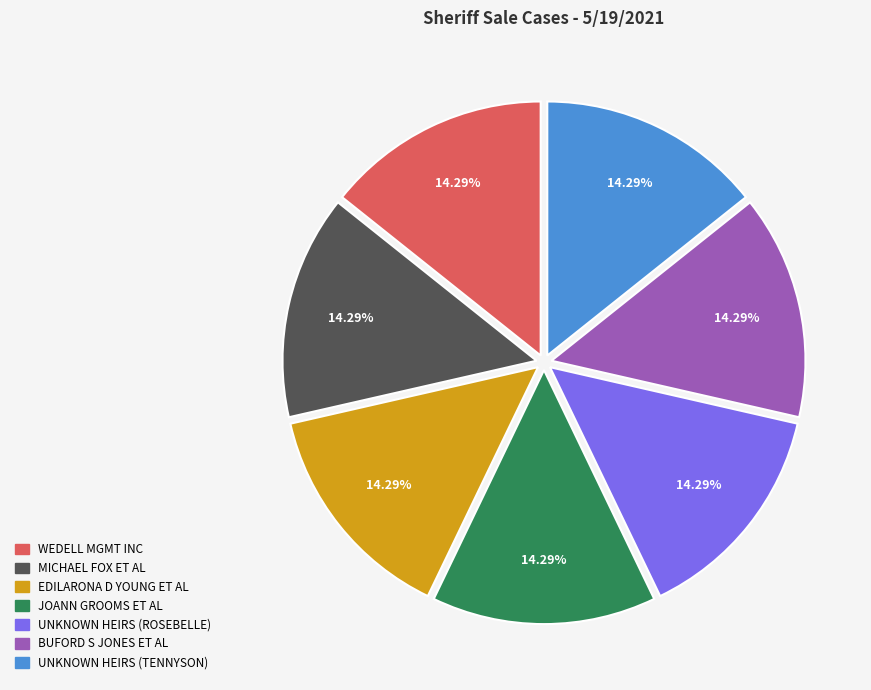

Is the sum of WEDELL MGMT INC and BUFORD S JONES ET AL greater than half?

No